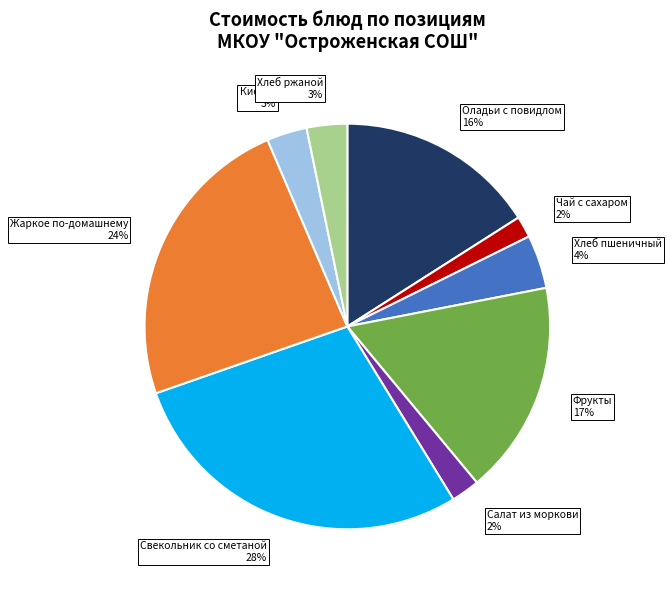

What is the largest slice in the pie chart?

Свекольник со сметаной